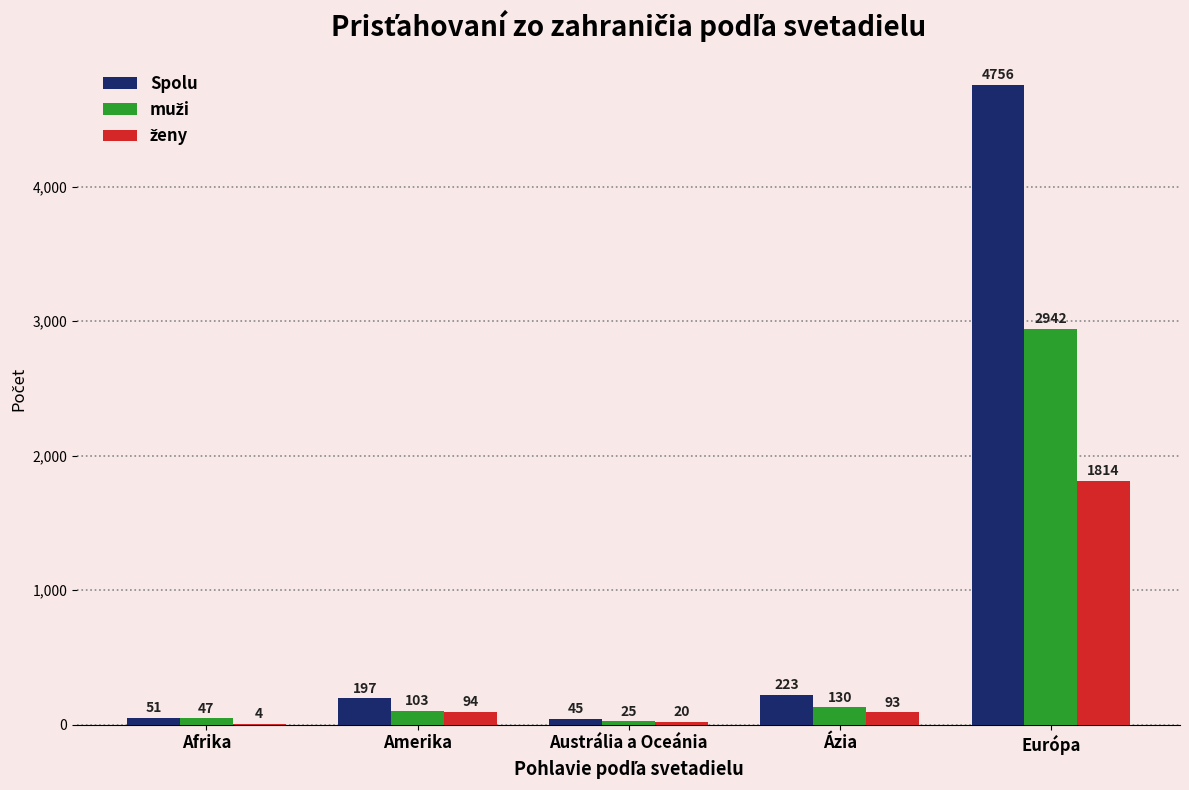

Count the number of categories in the chart.

5